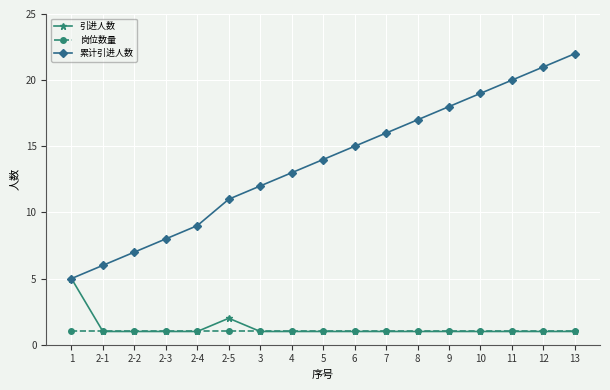

What are all the series names shown in the legend?

引进人数, 岗位数量, 累计引进人数